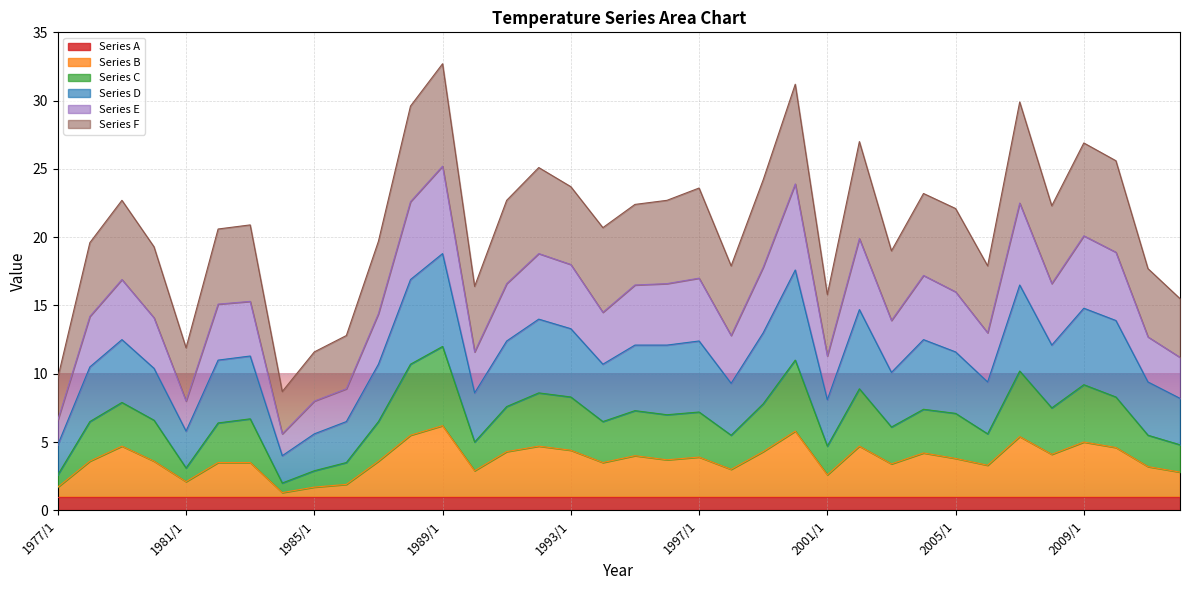

At which label does Series B first exceed 3?

1978/1